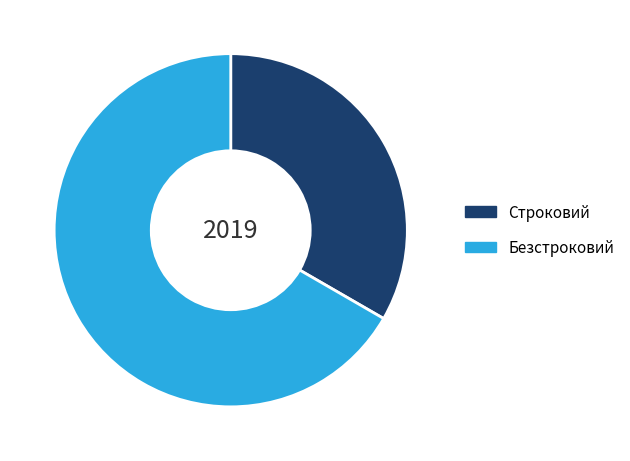

How many segments does this pie chart have?

2